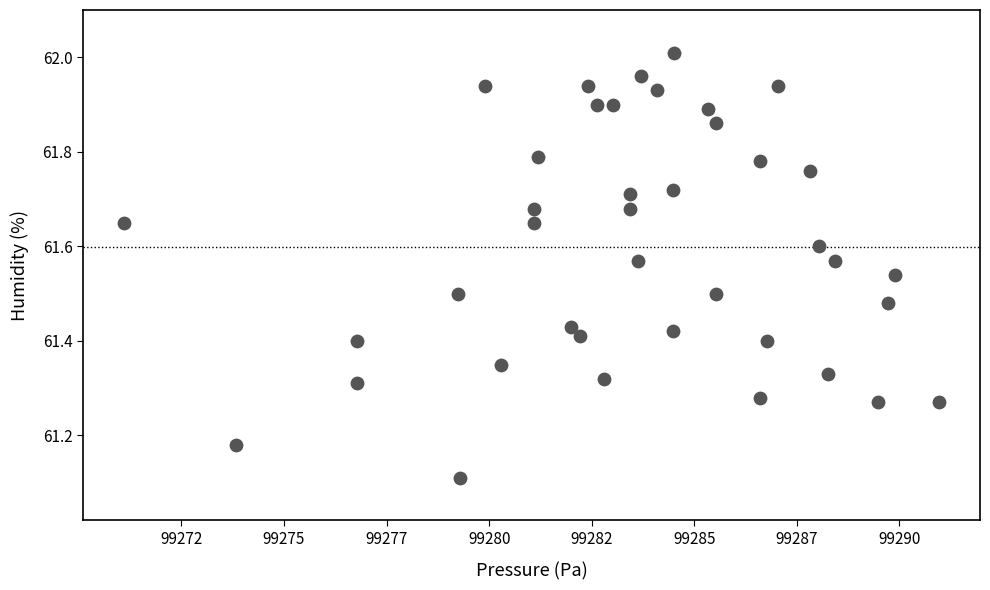

What Y value in the scatter plot is closest to 61?

61.1